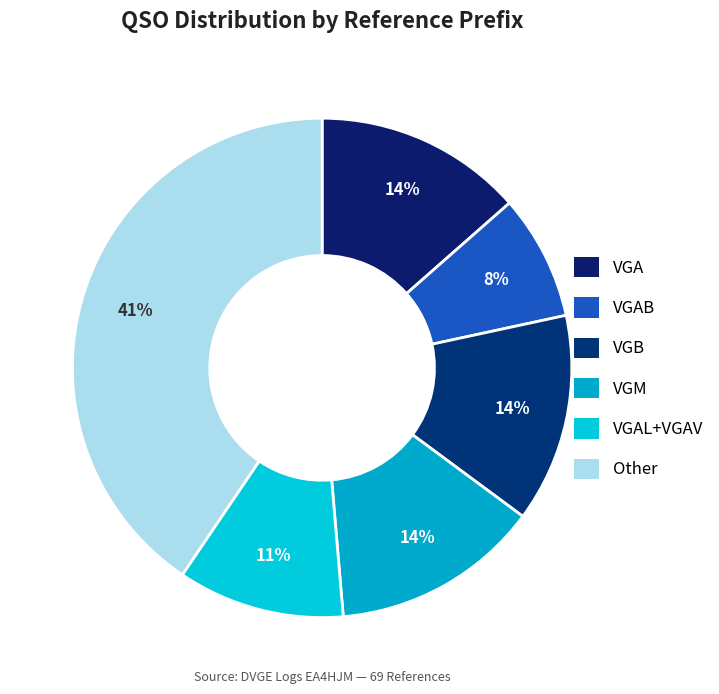

Is there a majority slice in this chart?

No